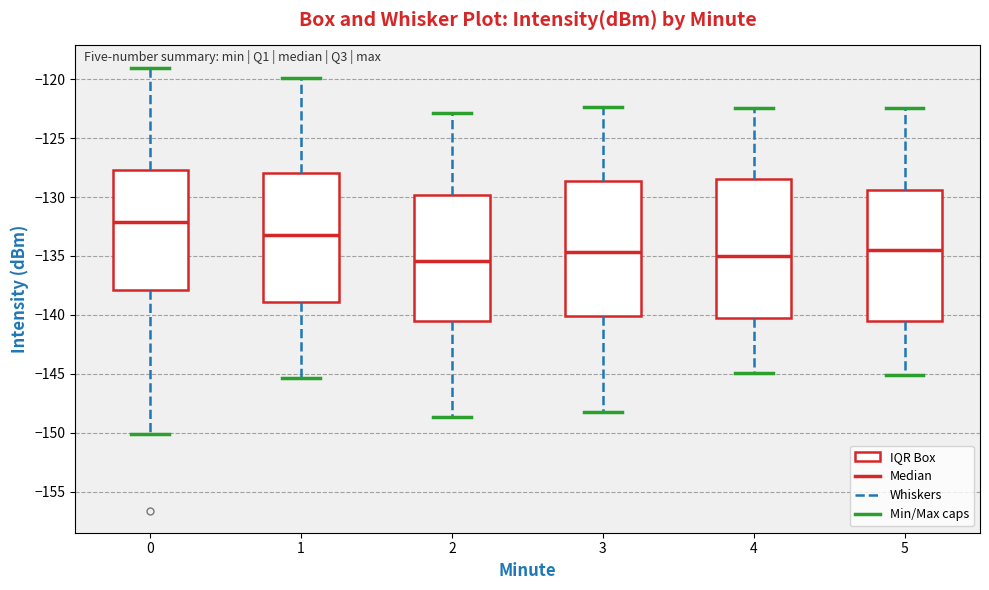

Which box's median line is the highest?

0